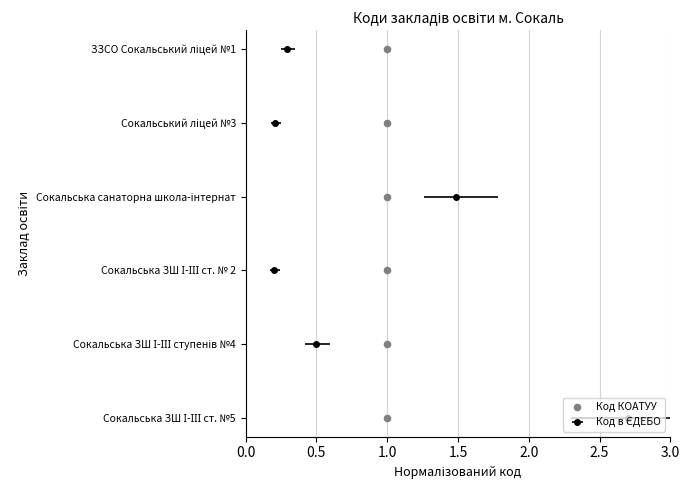

Approximately how many times larger is the value at 1.0 compared to 1.0?

0.3